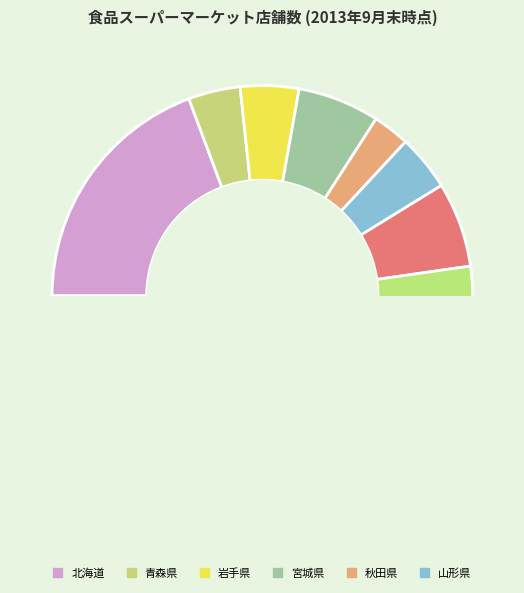

Approximately how many times larger is the value at 山形県 compared to 茨城県?

0.6